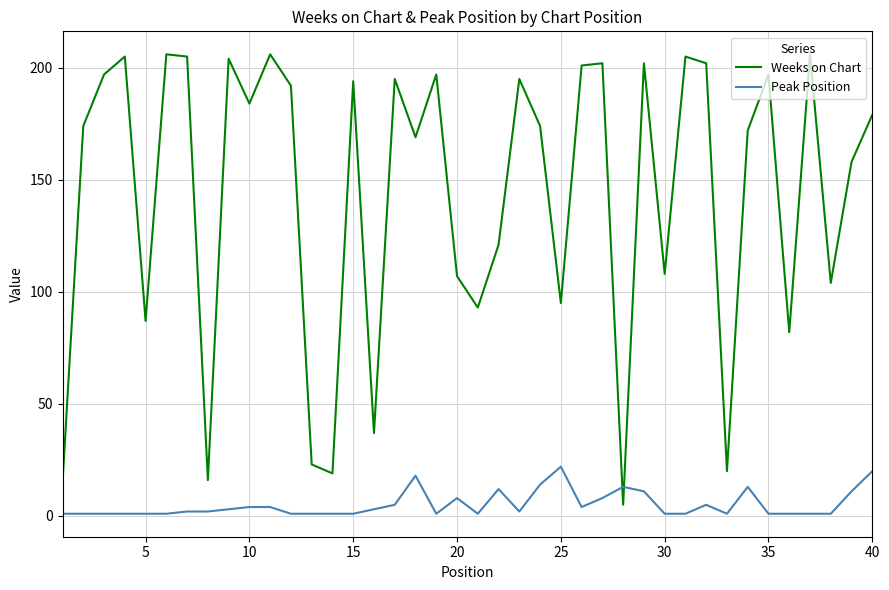

True or false: Peak Position has more than 1 points higher than both neighbors.

True